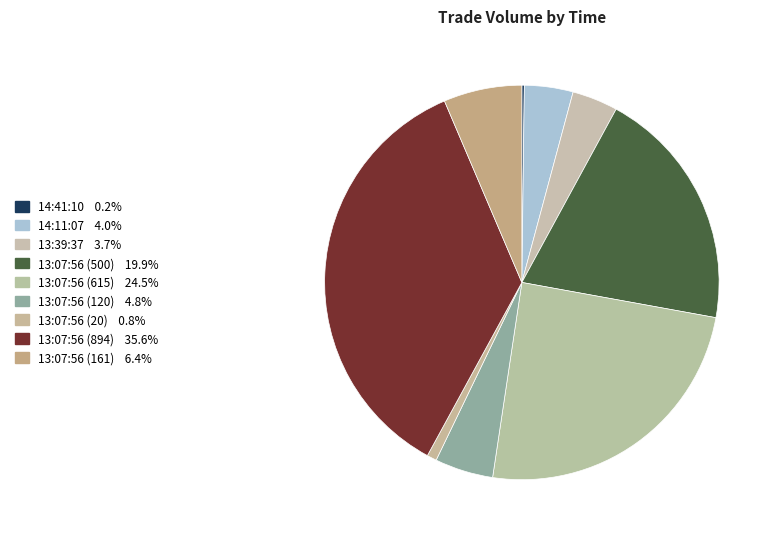

Which category has the smallest portion of the pie?

14:41:10